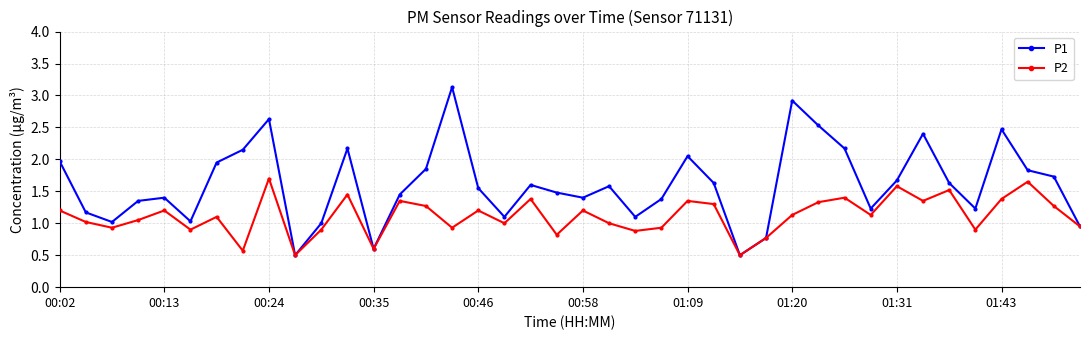

List the series in order of their peak value, lowest first.

P2, P1